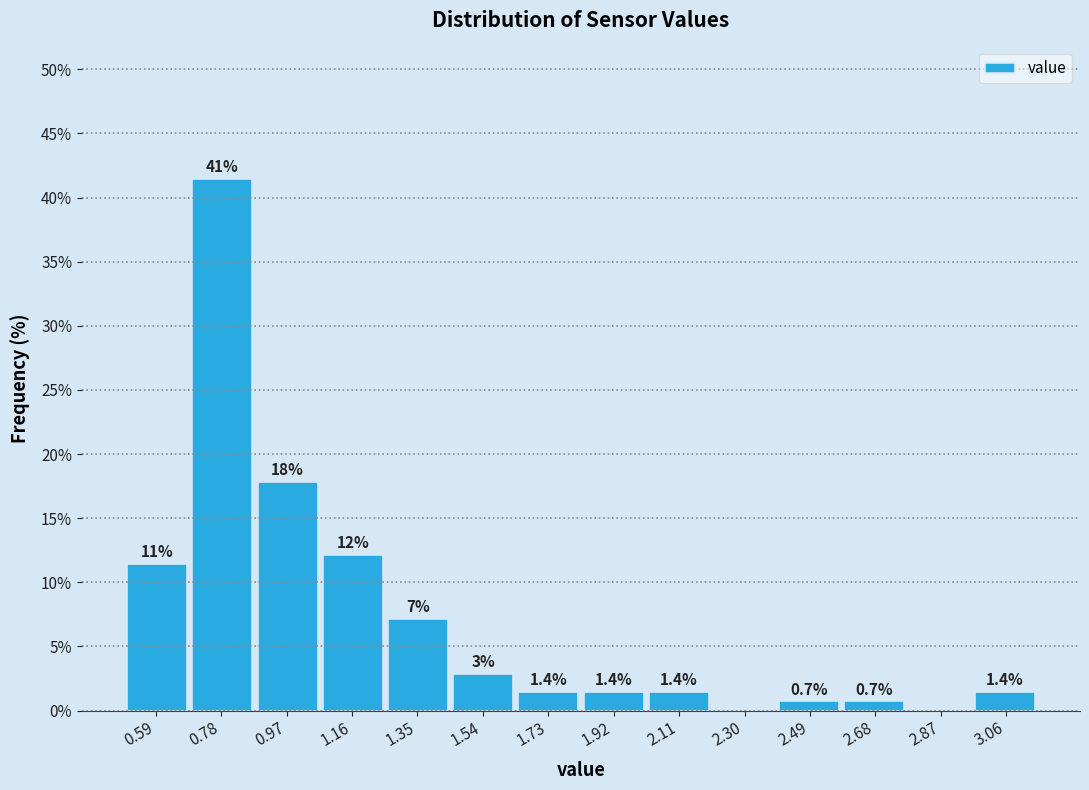

Which range on the x-axis has the tallest bar?

0.68 to 0.88